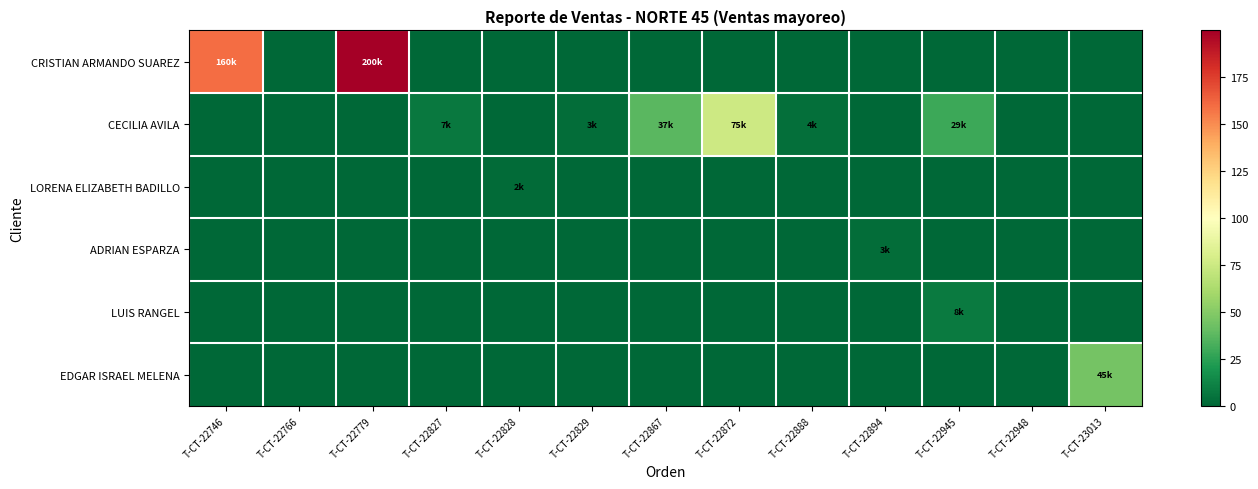

Reading left to right, what are all the values shown in this chart?

CRISTIAN ARMANDO SUAREZ: T-CT-22746=159.8	T-CT-22766=0.0	T-CT-22779=199.8	T-CT-22827=0.0	T-CT-22828=0.0	T-CT-22829=0.0	T-CT-22867=0.0	T-CT-22872=0.0	T-CT-22888=0.0	T-CT-22894=0.0	T-CT-22945=0.0	T-CT-22948=0.0	T-CT-23013=0.0
CECILIA AVILA: T-CT-22746=0.0	T-CT-22766=0.0	T-CT-22779=0.0	T-CT-22827=7.2	T-CT-22828=0.0	T-CT-22829=2.7	T-CT-22867=37.0	T-CT-22872=75.0	T-CT-22888=3.6	T-CT-22894=0.0	T-CT-22945=29.4	T-CT-22948=0.0	T-CT-23013=0.0
LORENA ELIZABETH BADILLO: T-CT-22746=0.0	T-CT-22766=0.0	T-CT-22779=0.0	T-CT-22827=0.0	T-CT-22828=1.8	T-CT-22829=0.0	T-CT-22867=0.0	T-CT-22872=0.0	T-CT-22888=0.0	T-CT-22894=0.0	T-CT-22945=0.0	T-CT-22948=0.0	T-CT-23013=0.0
ADRIAN ESPARZA: T-CT-22746=0.0	T-CT-22766=0.0	T-CT-22779=0.0	T-CT-22827=0.0	T-CT-22828=0.0	T-CT-22829=0.0	T-CT-22867=0.0	T-CT-22872=0.0	T-CT-22888=0.0	T-CT-22894=2.8	T-CT-22945=0.0	T-CT-22948=0.0	T-CT-23013=0.0
LUIS RANGEL: T-CT-22746=0.0	T-CT-22766=0.0	T-CT-22779=0.0	T-CT-22827=0.0	T-CT-22828=0.0	T-CT-22829=0.0	T-CT-22867=0.0	T-CT-22872=0.0	T-CT-22888=0.0	T-CT-22894=0.0	T-CT-22945=7.9	T-CT-22948=0.0	T-CT-23013=0.0
EDGAR ISRAEL MELENA: T-CT-22746=0.0	T-CT-22766=0.0	T-CT-22779=0.0	T-CT-22827=0.0	T-CT-22828=0.0	T-CT-22829=0.0	T-CT-22867=0.0	T-CT-22872=0.0	T-CT-22888=0.0	T-CT-22894=0.0	T-CT-22945=0.0	T-CT-22948=0.0	T-CT-23013=45.0